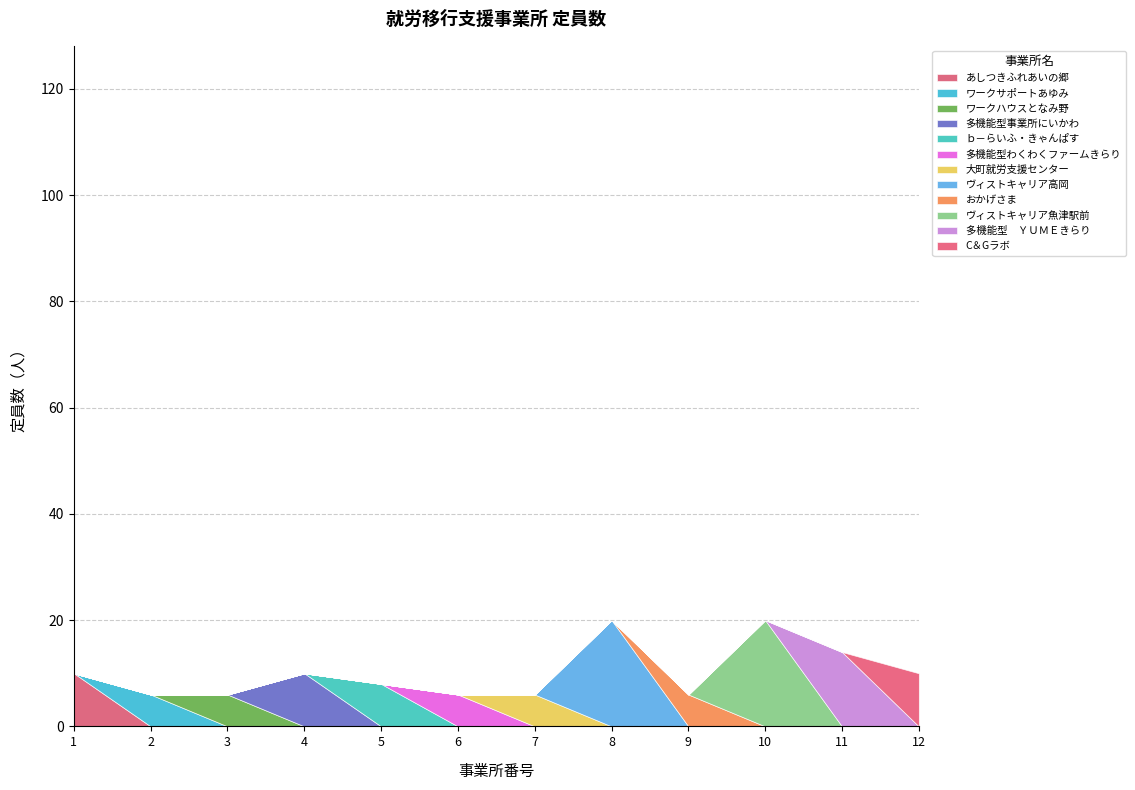

Reading left to right, what are all the values shown in this chart?

10	6	6	10	8	6	6	20	6	20	14	10